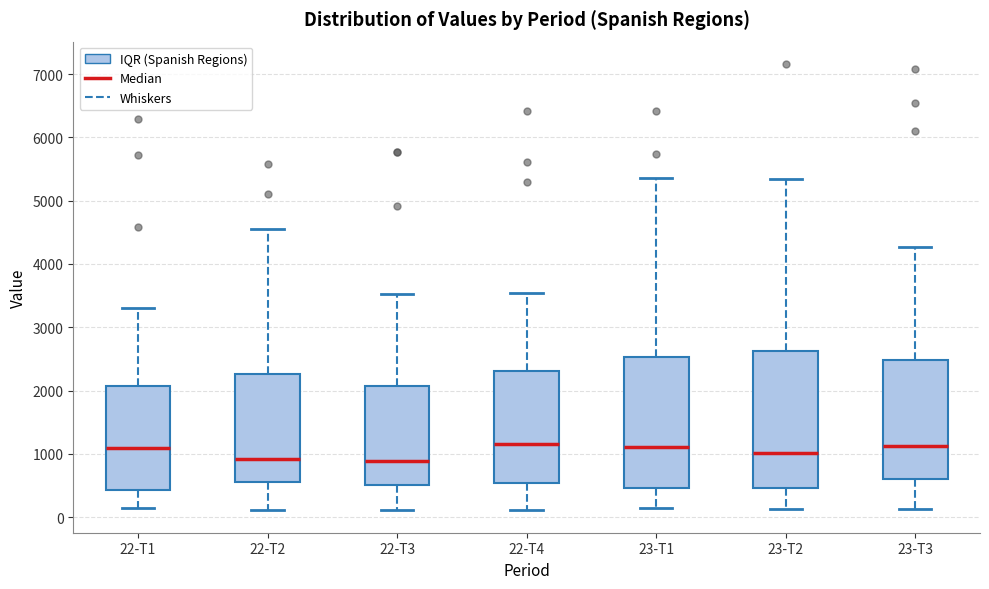

Where is the lower edge of the box for 23-T2 on the y-axis? The values are not printed on the chart, so give them approximately, as read against the axis.

500